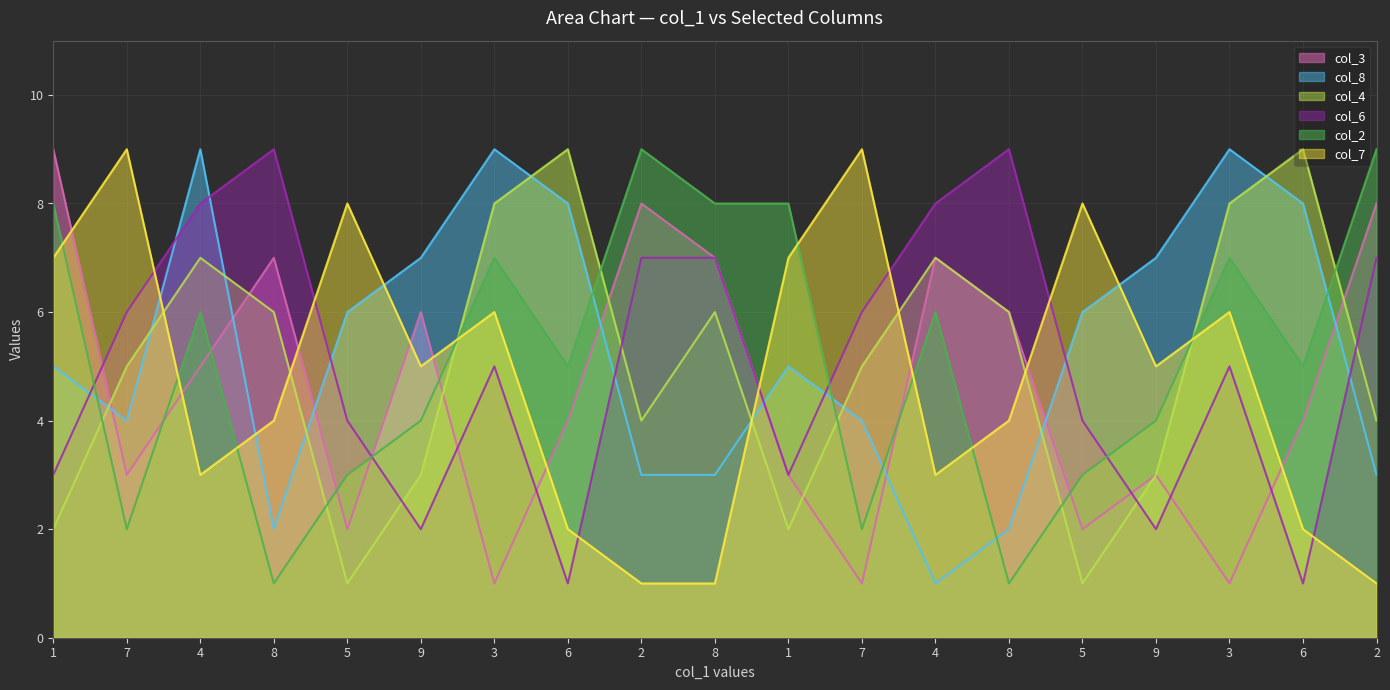

Reading left to right, transcribe all the data shown in this chart.

col_3_line: 9	3	5	7	2	6	1	4	8	7	3	1	7	6	2	3	1	4	8
col_8_line: 5	4	9	2	6	7	9	8	3	3	5	4	1	2	6	7	9	8	3
col_4_line: 2	5	7	6	1	3	8	9	4	6	2	5	7	6	1	3	8	9	4
col_6_line: 3	6	8	9	4	2	5	1	7	7	3	6	8	9	4	2	5	1	7
col_2_line: 8	2	6	1	3	4	7	5	9	8	8	2	6	1	3	4	7	5	9
col_7_line: 7	9	3	4	8	5	6	2	1	1	7	9	3	4	8	5	6	2	1